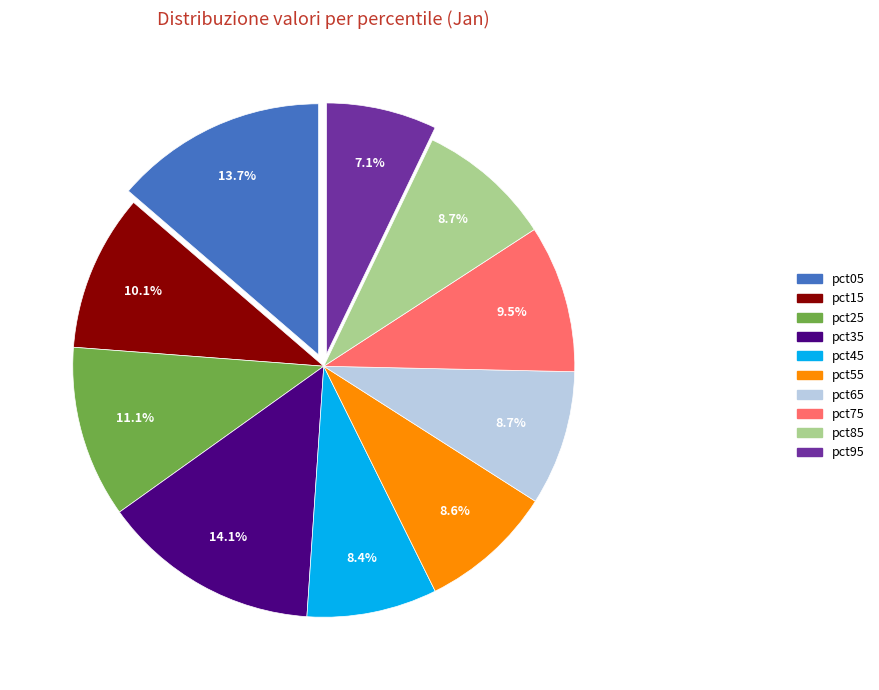

Combined, do pct25 and pct85 account for over 50%?

No